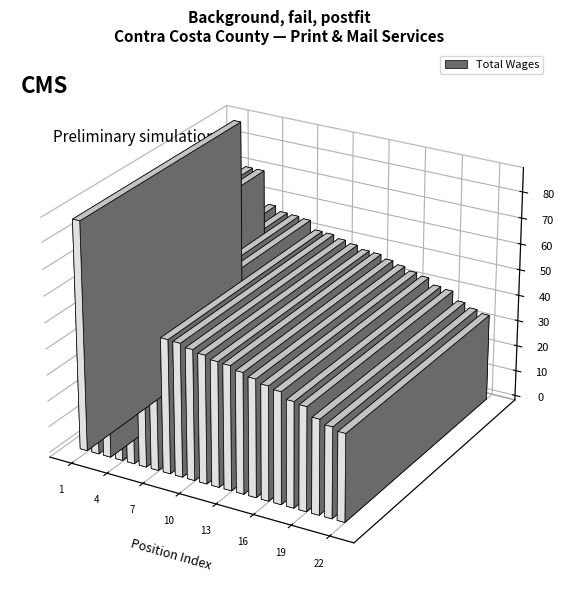

What is the average value?

50323